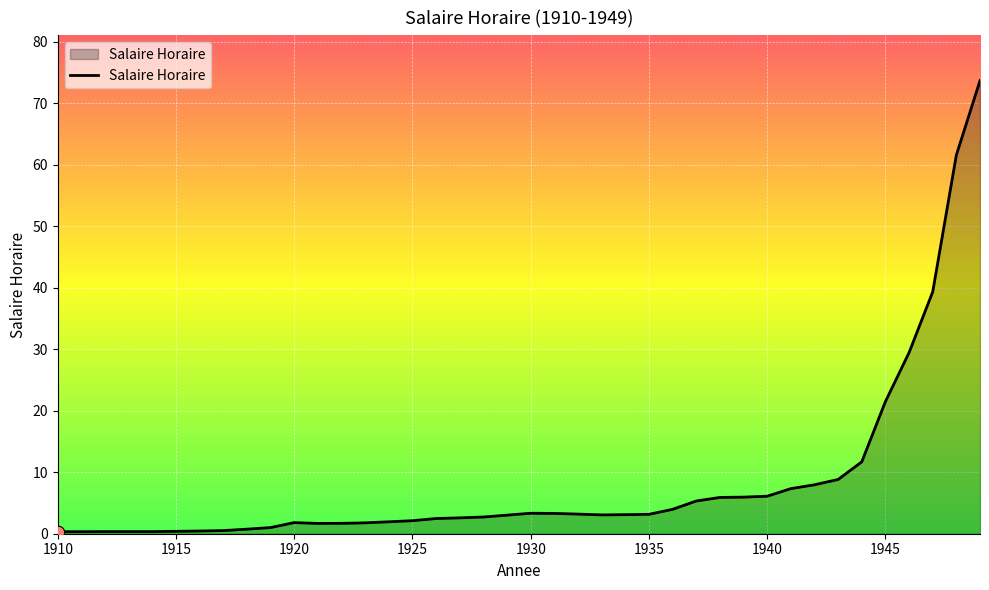

What is the maximum value shown in the chart?

73.7